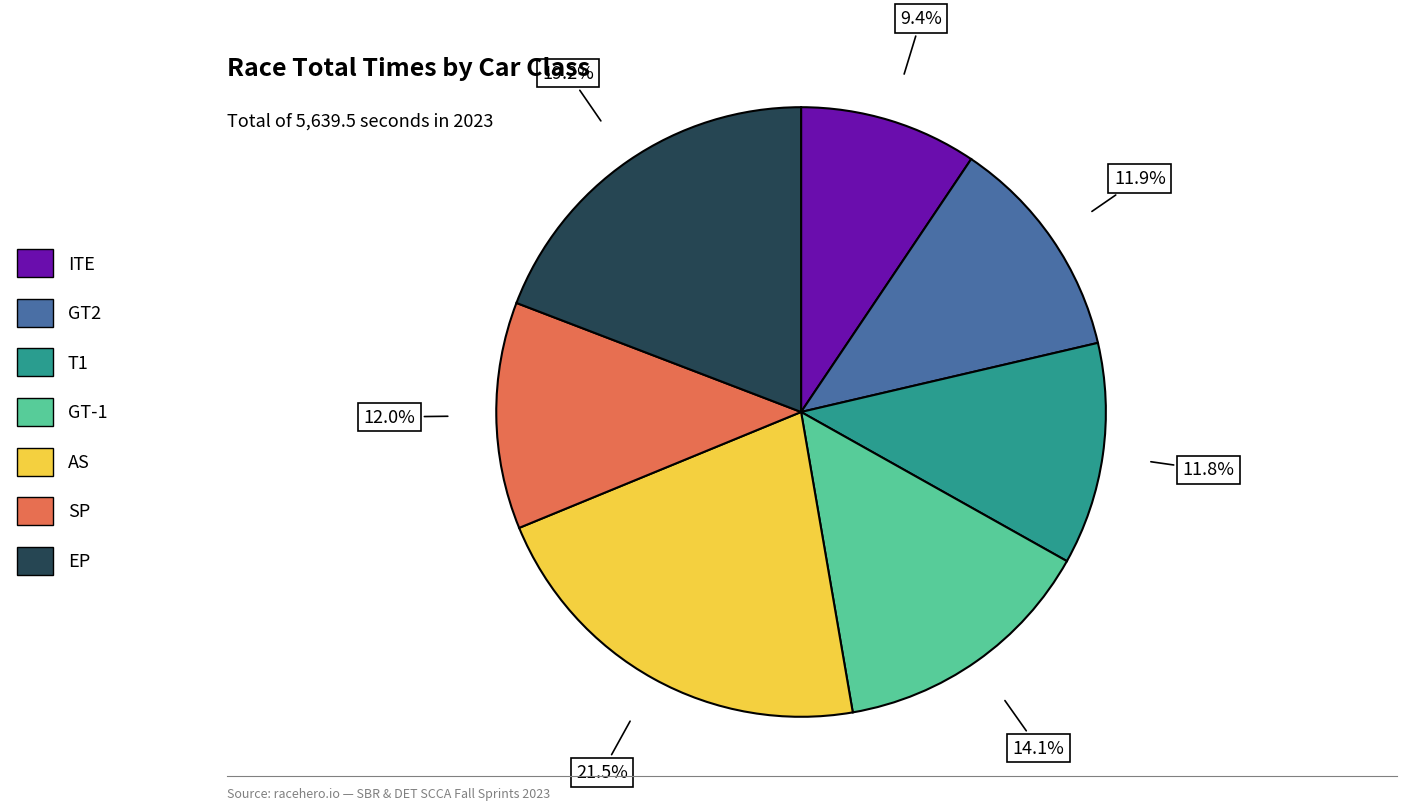

To the nearest percent, what is the combined percentage of AS and GT-1?

36%